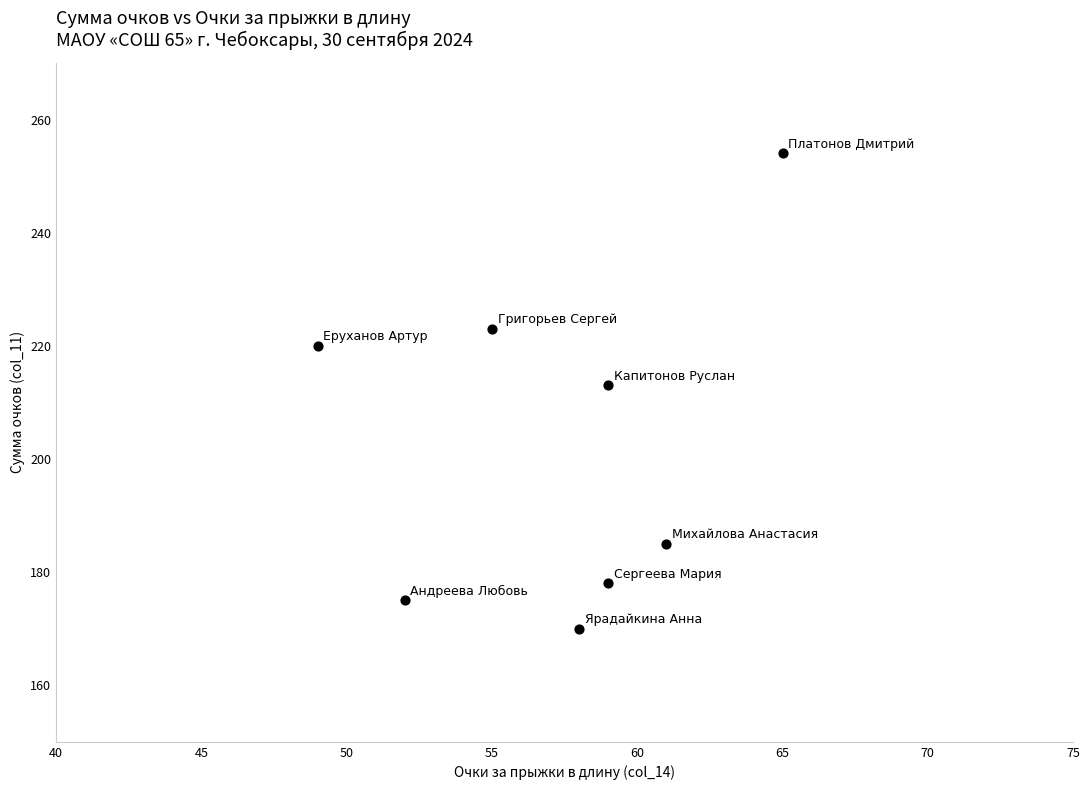

What is the range of X values (max minus min)?

16